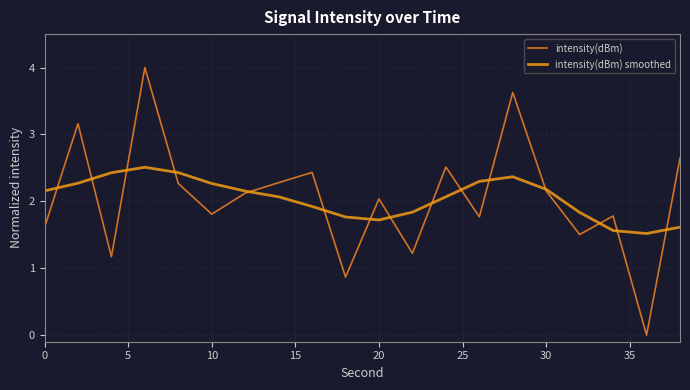

What is the sum of all intensity(dBm) values?

41.0